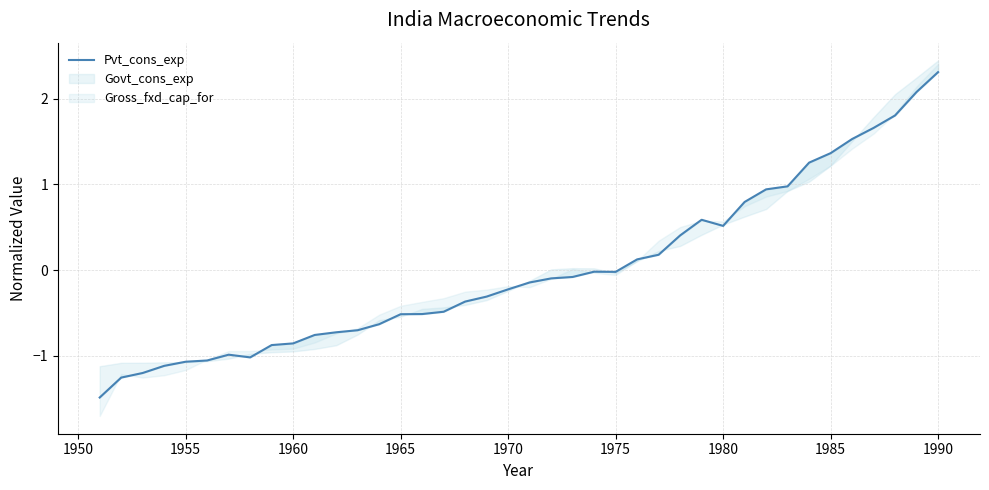

How many points are lower than both their immediate neighbors (excluding endpoints)?

3